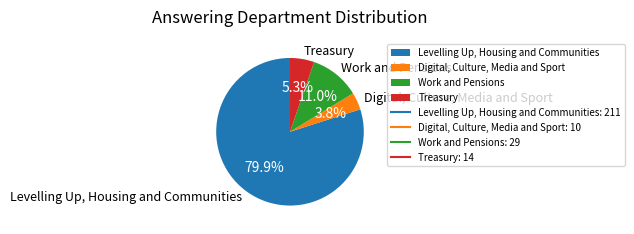

Is the sum of Levelling Up, Housing and Communities and Digital, Culture, Media and Sport greater than half?

Yes